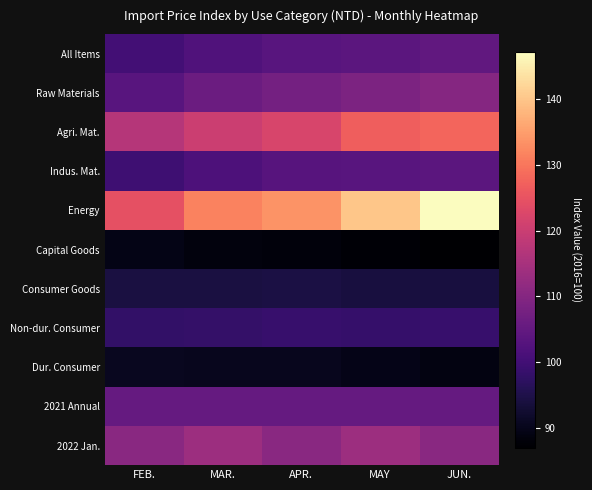

Between APR. and JUN., which is larger?

JUN.